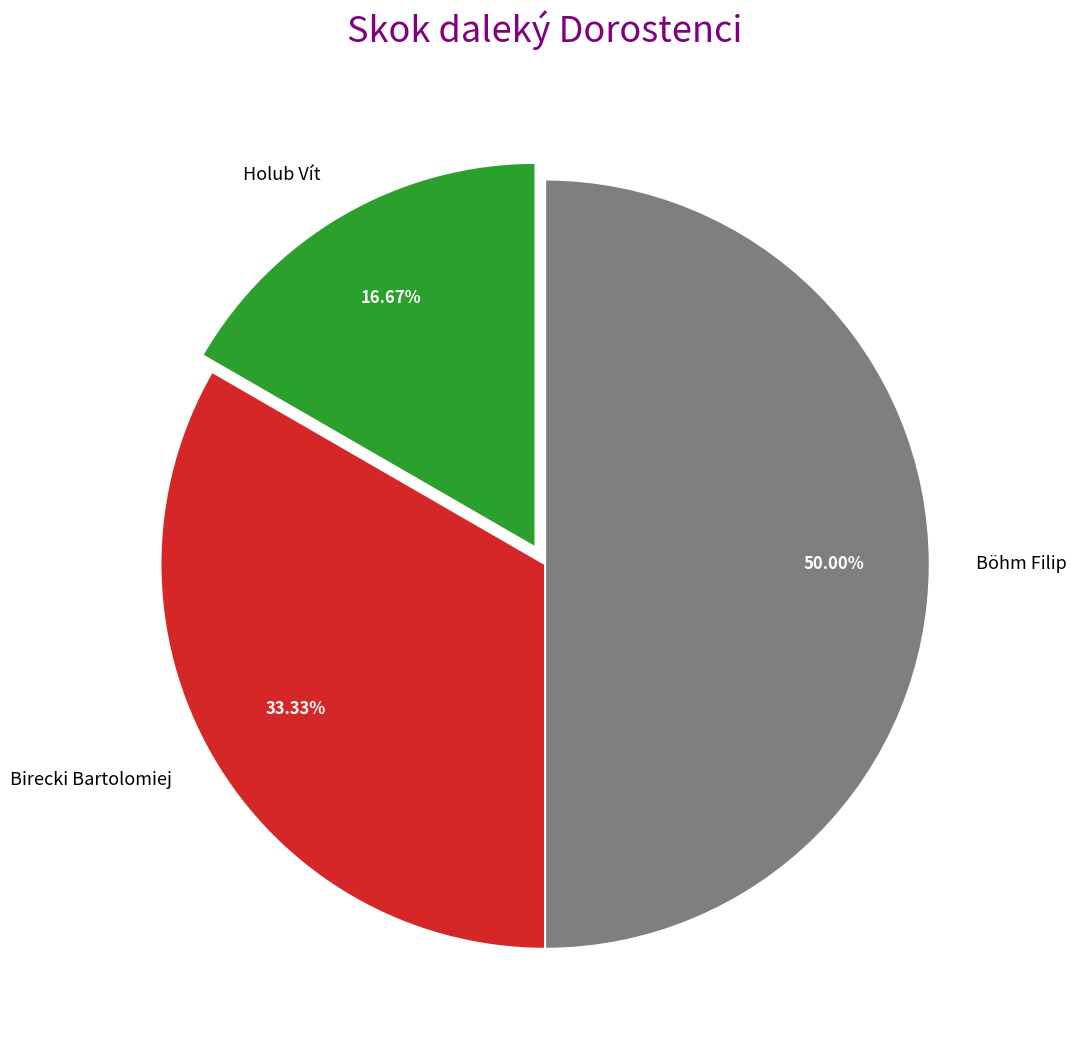

Does Birecki Bartolomiej represent more than half of the total?

No